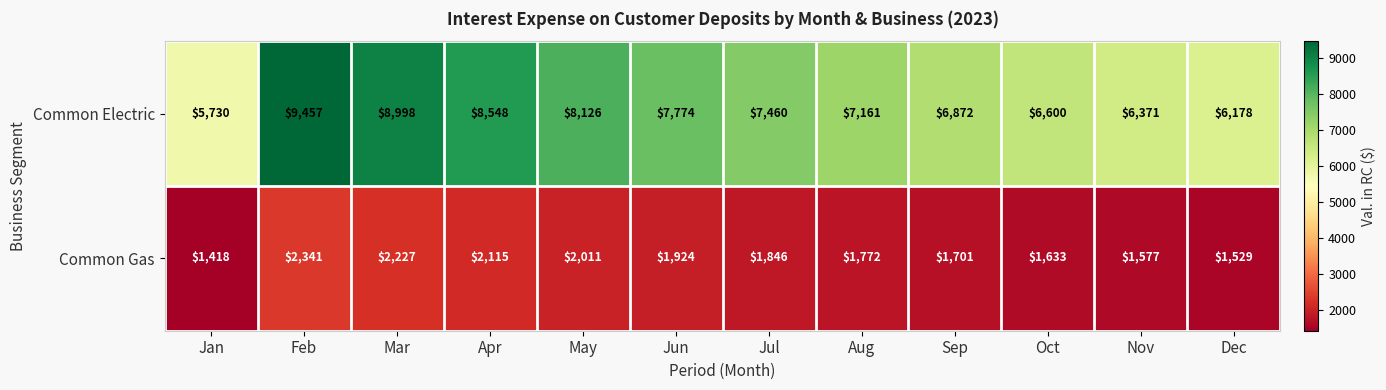

What value does the Common Electric series have at Apr, to the nearest 10?

8550